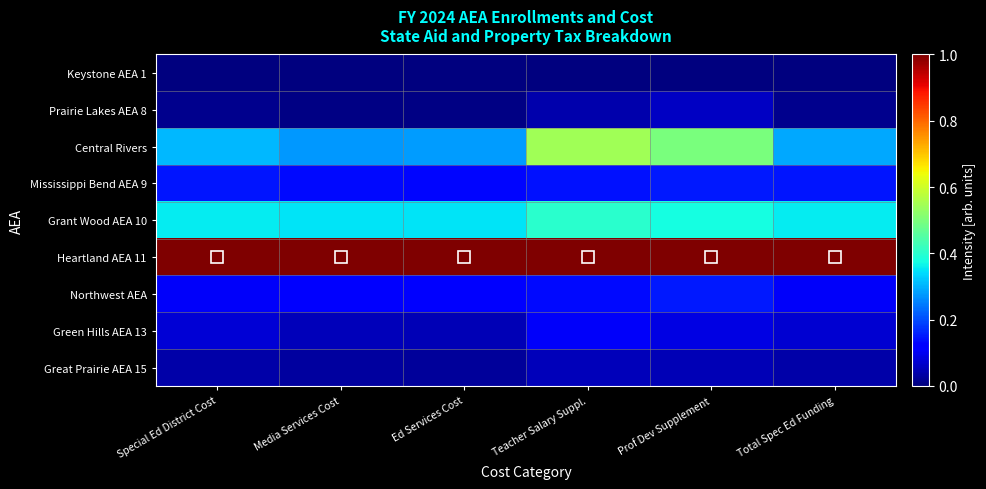

At which category is the sum across all series the highest?

Teacher Salary Suppl.